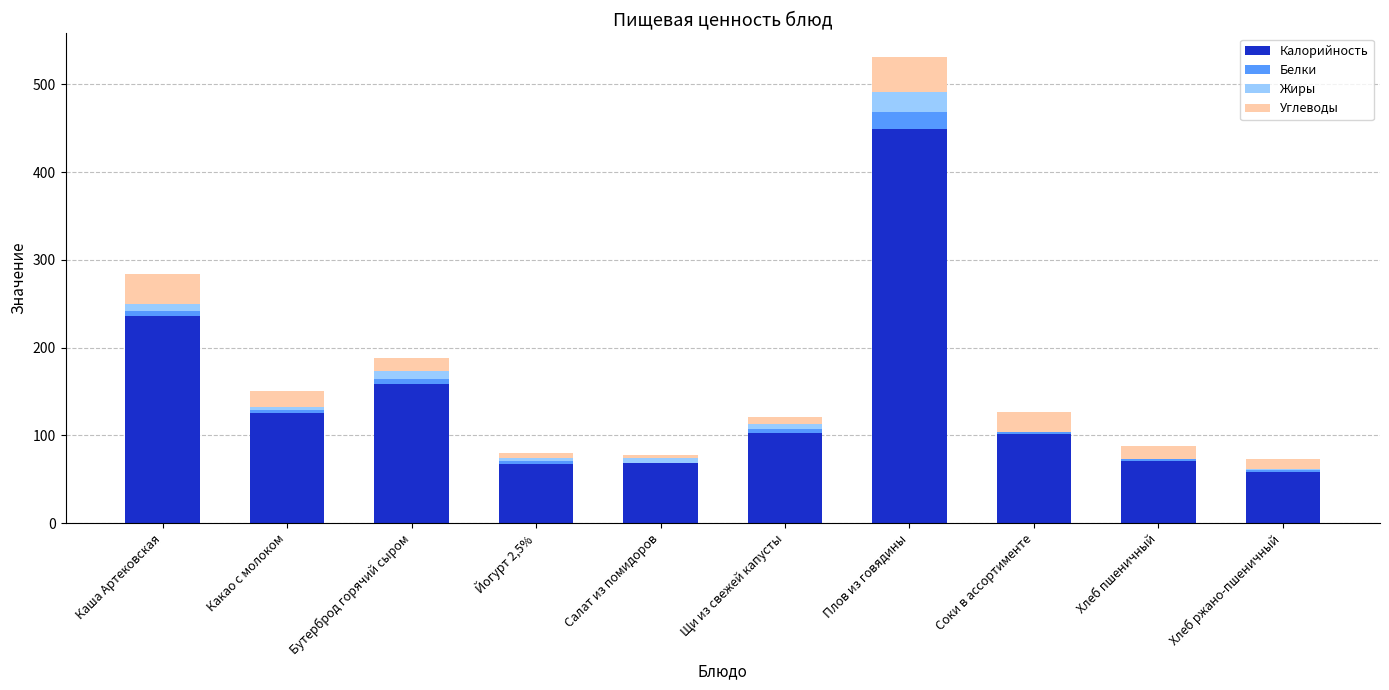

Count the number of data series in this chart.

4